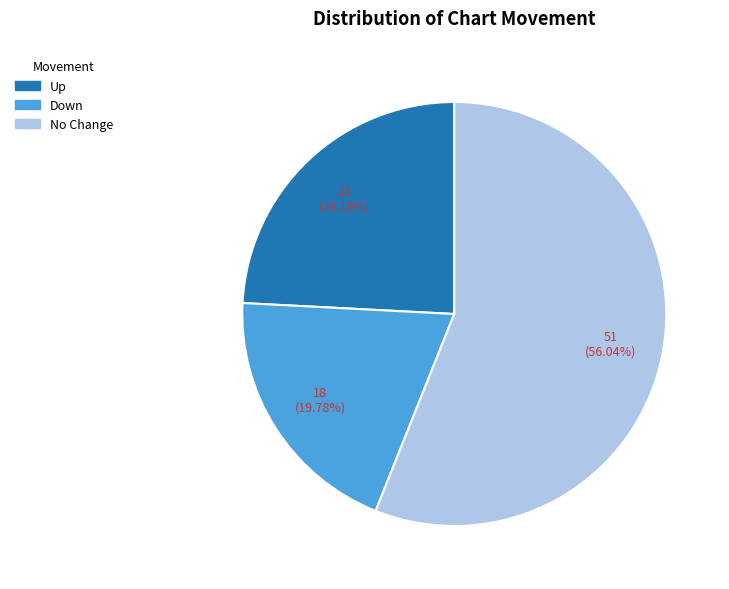

Does any single category account for the majority?

Yes